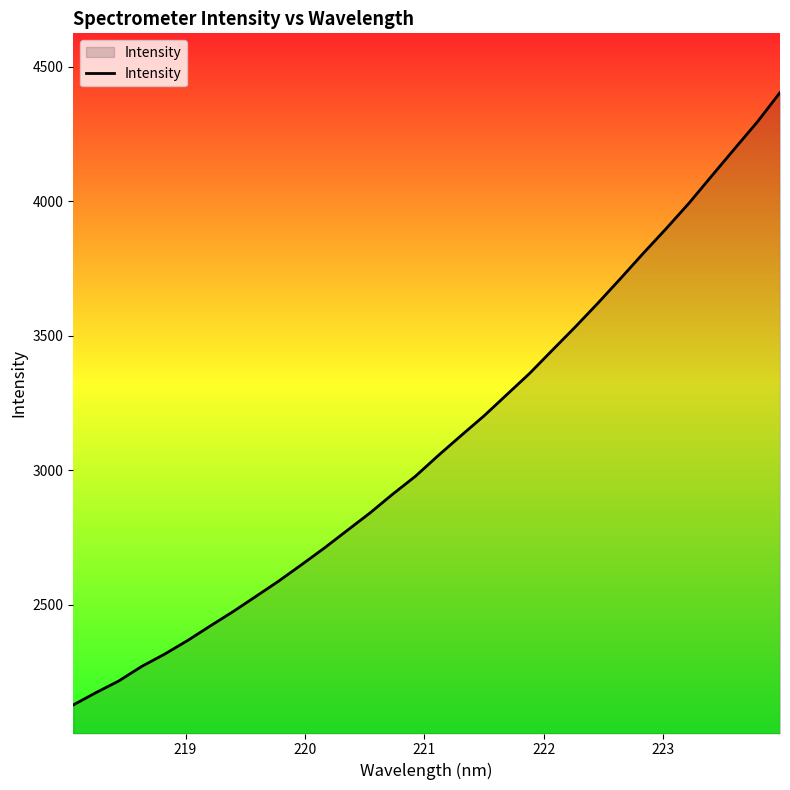

What is the maximum value shown in the chart?

4404.4